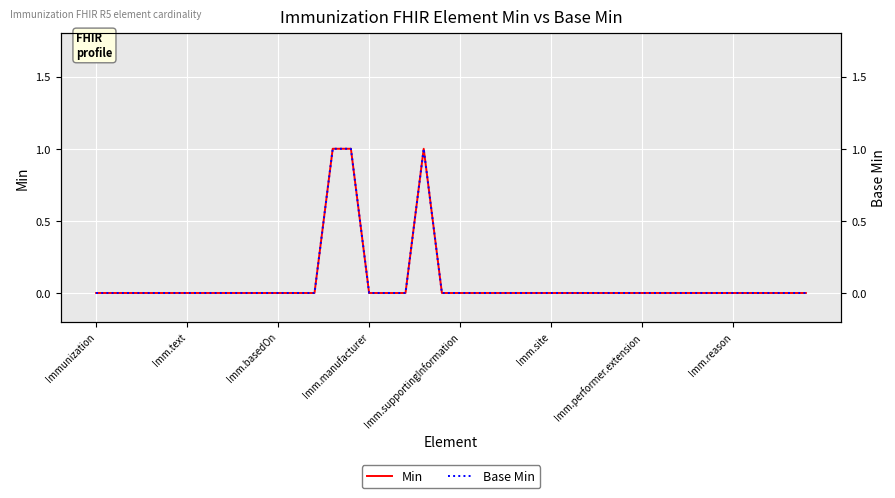

True or false: Min and Base Min intersect in this chart.

False